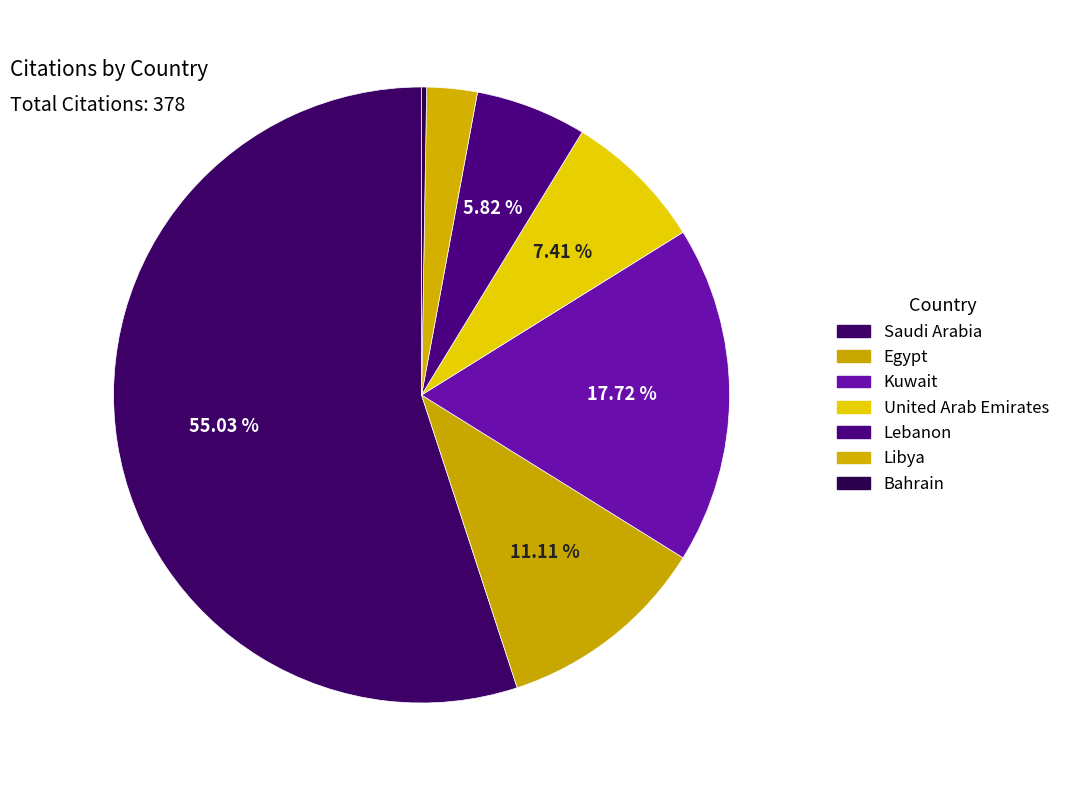

To the nearest percent, what portion does Kuwait represent?

18%